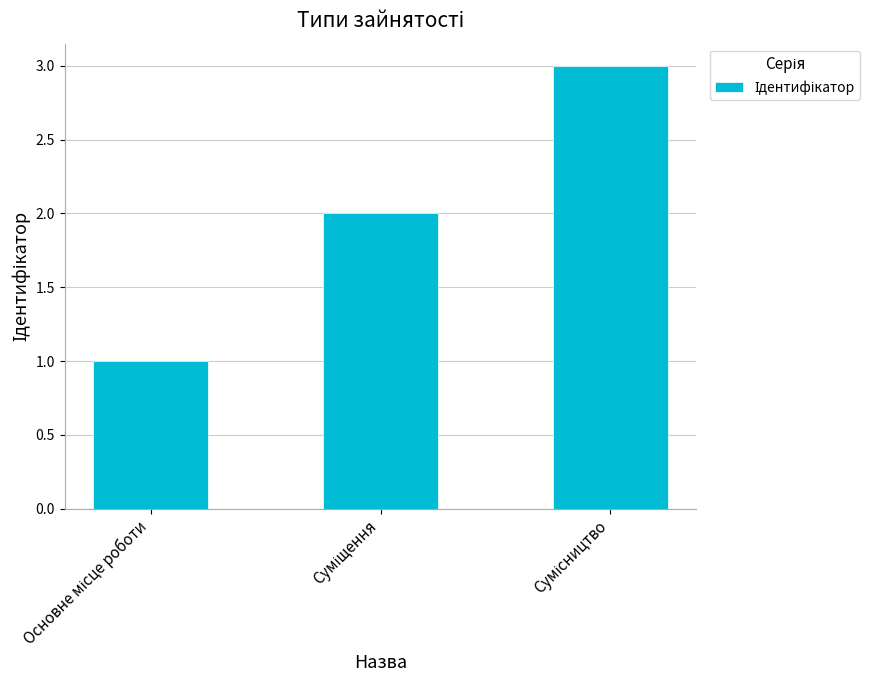

What is the greatest value displayed?

3